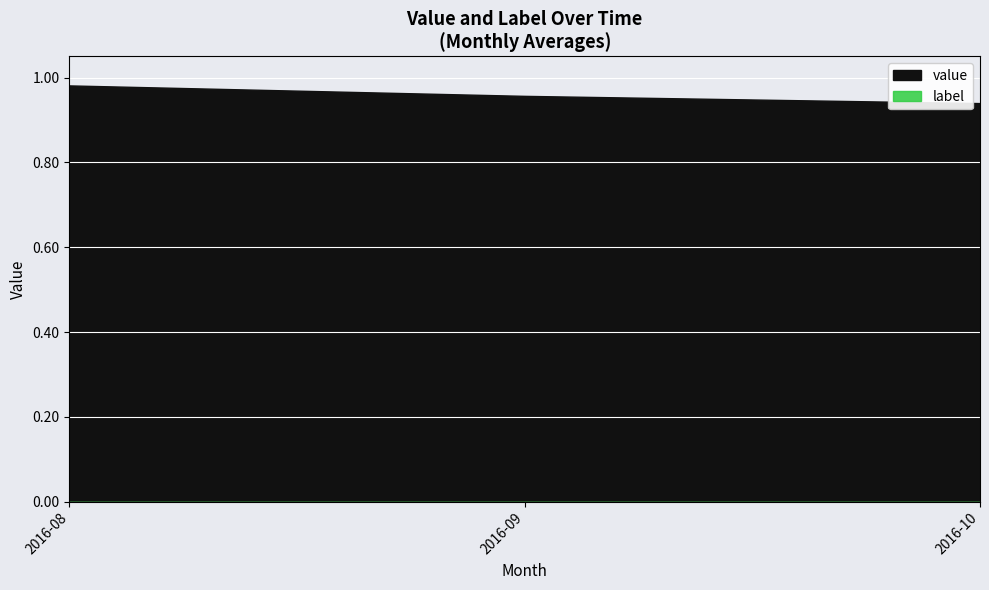

Rank the series by their average value, from lowest to highest.

label, value